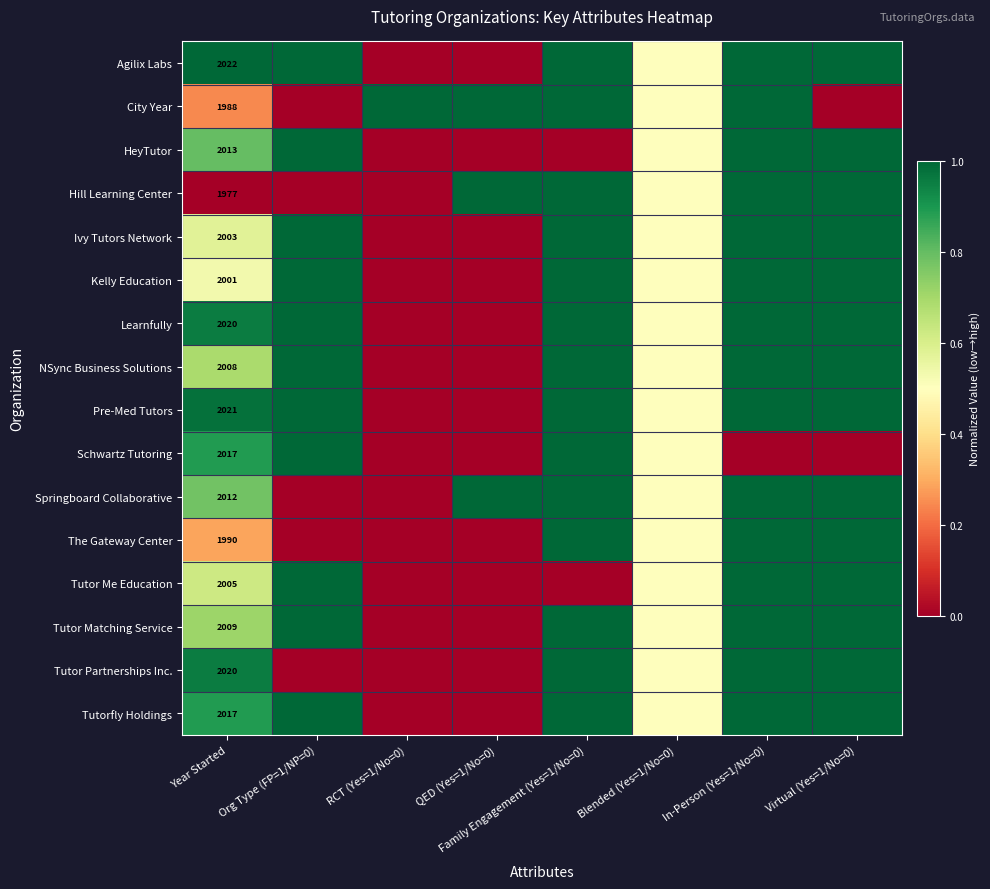

Count the number of categories in the chart.

8